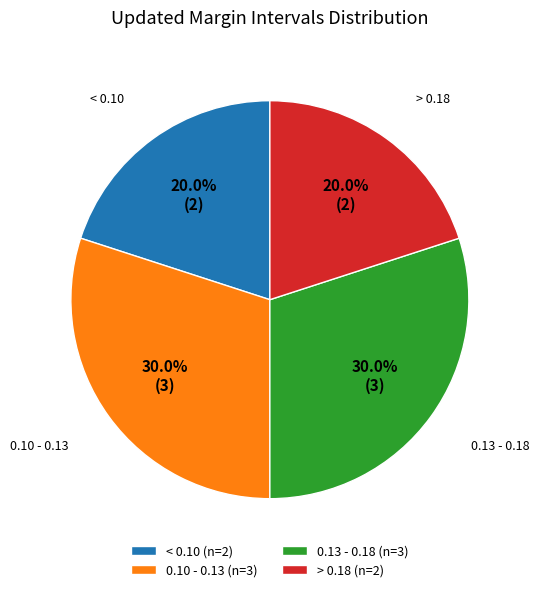

Does > 0.18 (n=2) represent more than half of the total?

No